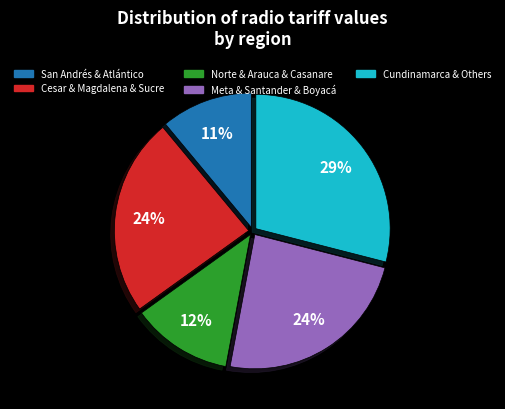

To the nearest percent, what is the difference between the largest and smallest slice percentages?

18%